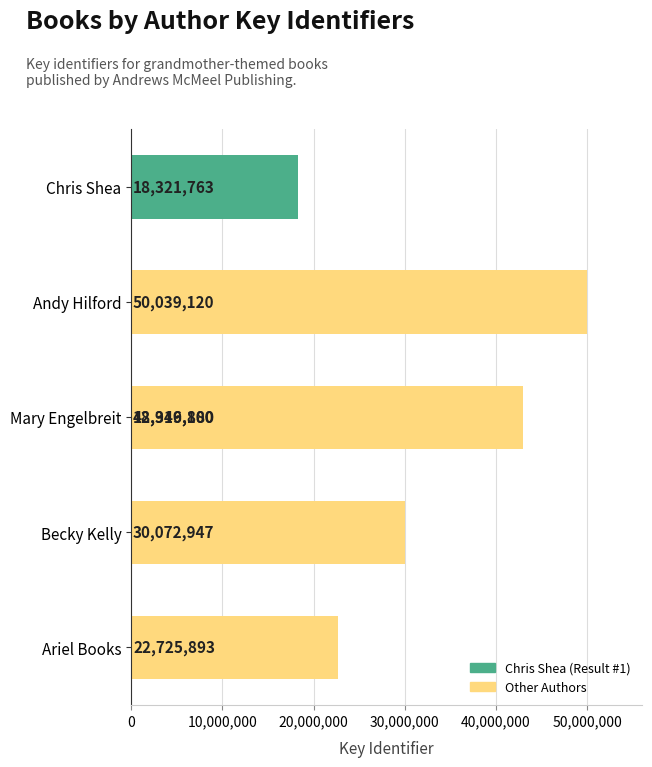

Between Becky Kelly and Mary Engelbreit, which is larger?

Mary Engelbreit